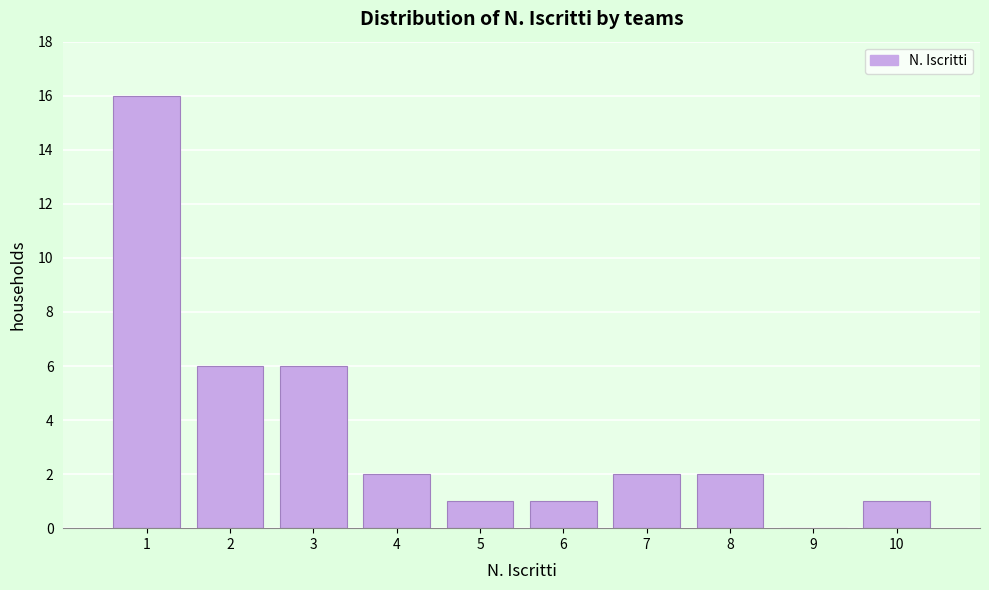

Reading left to right, transcribe this chart: for each bar, give the range it covers on the x-axis and its height. The values are not printed on the chart, so give them approximately, as read against the axis.

0.5 to 1.5: 16
1.5 to 2.5: 6
2.5 to 3.5: 6
3.5 to 4.5: 2
4.5 to 5.5: 1
5.5 to 6.5: 1
6.5 to 7.5: 2
7.5 to 8.5: 2
8.5 to 9.5: 0
9.5 to 10.5: 1